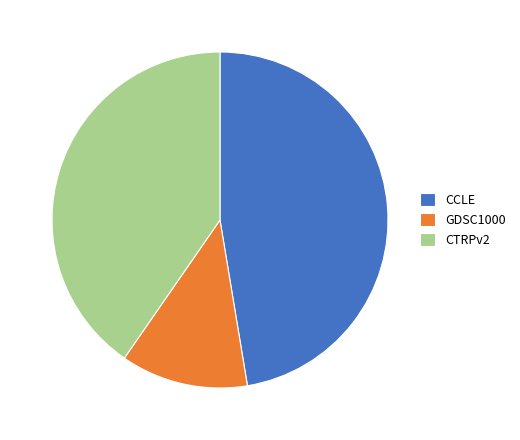

True or false: CCLE accounts for 47% of the total.

True